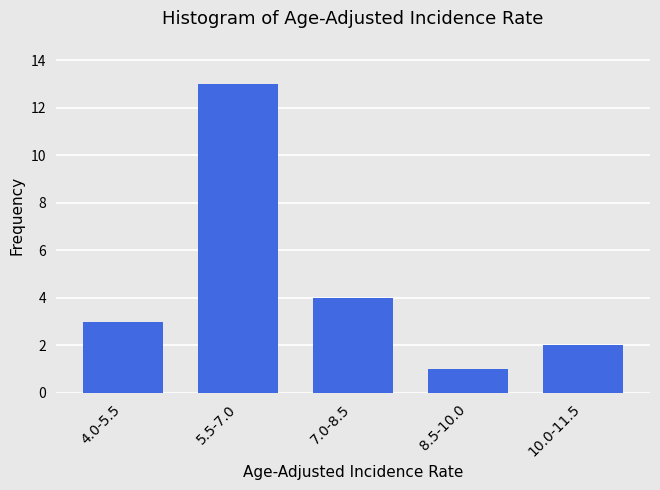

Reading right to left, transcribe all the data shown in this chart.

10.0-11.5=2	8.5-10.0=1	7.0-8.5=4	5.5-7.0=13	4.0-5.5=3